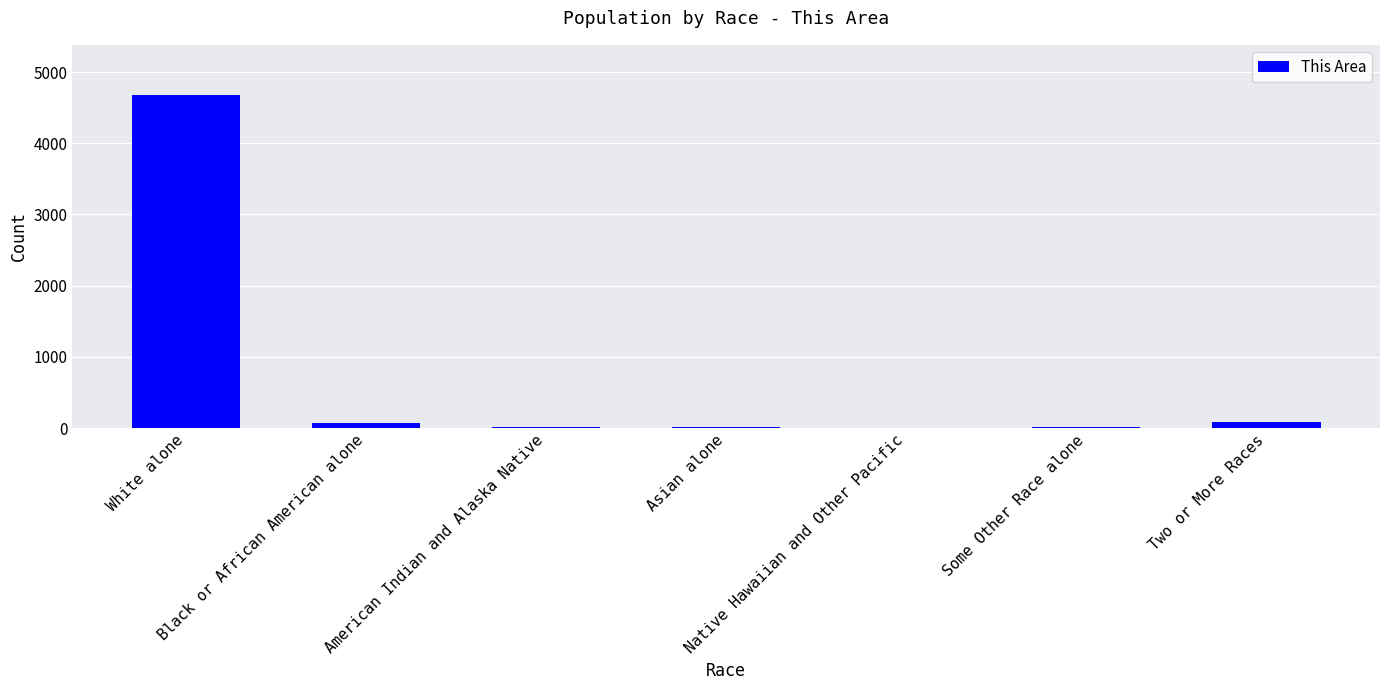

What is the maximum value shown in the chart?

4681